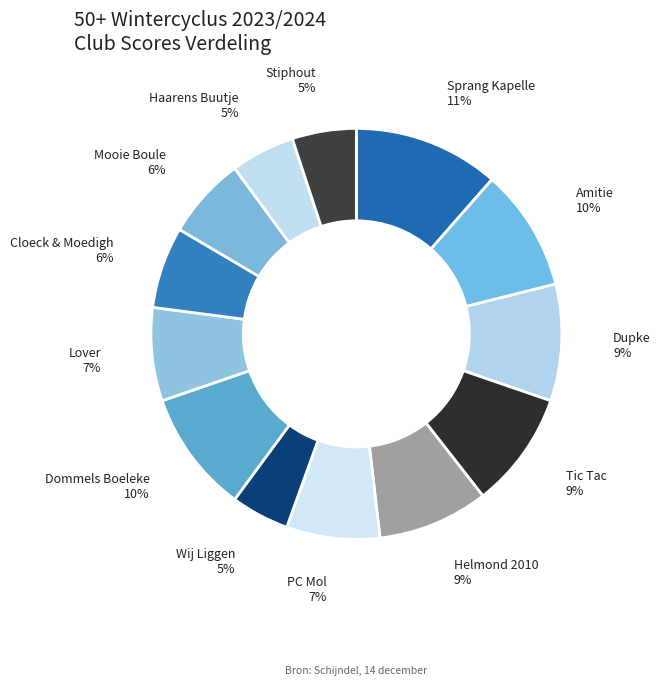

To the nearest percent, what is the average slice percentage?

8%